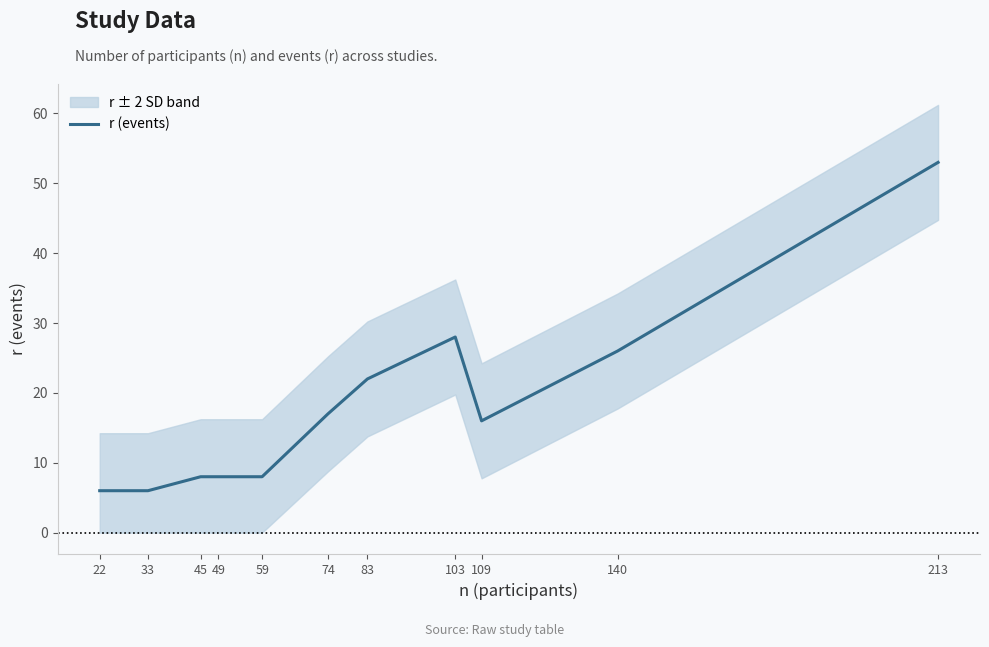

How many series are shown in this chart?

1